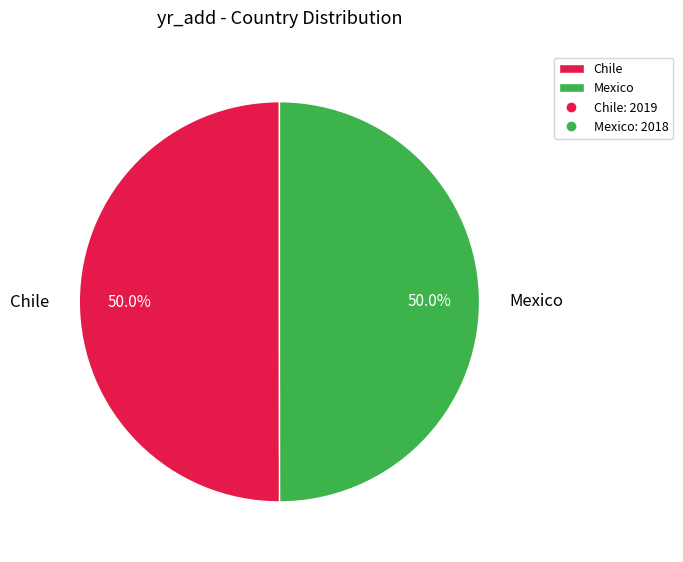

What percentage is the Mexico slice, to the nearest percent?

50%